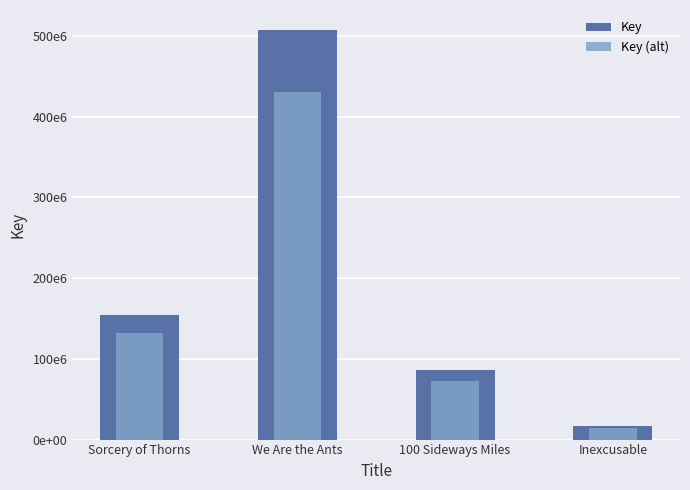

Reading right to left, extract all data points from this chart.

Key: Inexcusable=16756568.0	100 Sideways Miles=85999921.0	We Are the Ants=506945211.0	Sorcery of Thorns=154934677.0
Key (alt): Inexcusable=14243082.8	100 Sideways Miles=73099932.8	We Are the Ants=430903429.3	Sorcery of Thorns=131694475.5